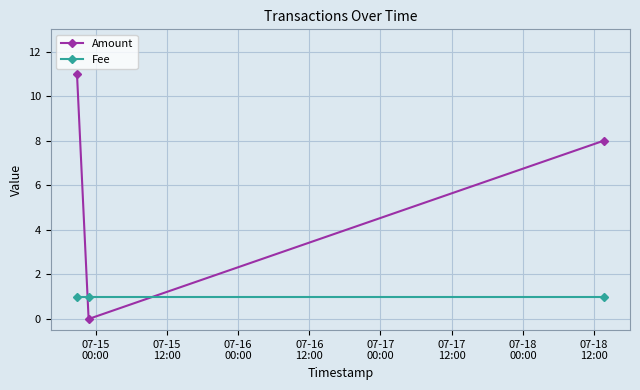

Which series has the largest range (max minus min)?

Amount